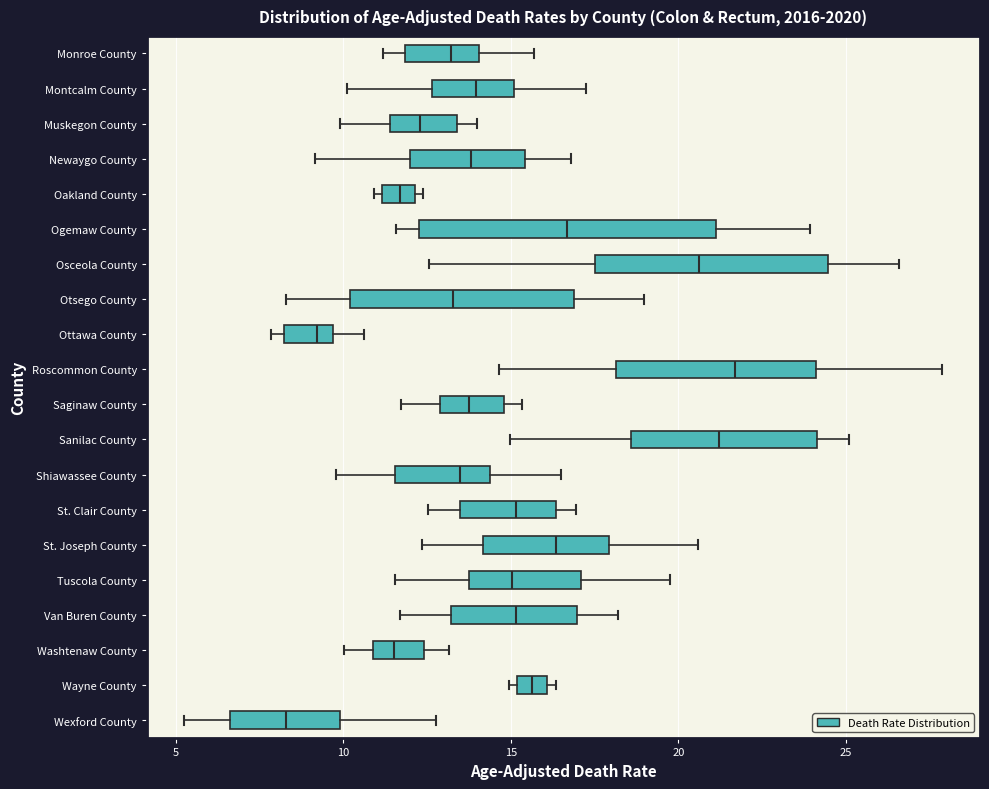

Comparing the boxes themselves (not the whiskers), which one is the widest?

Ogemaw County